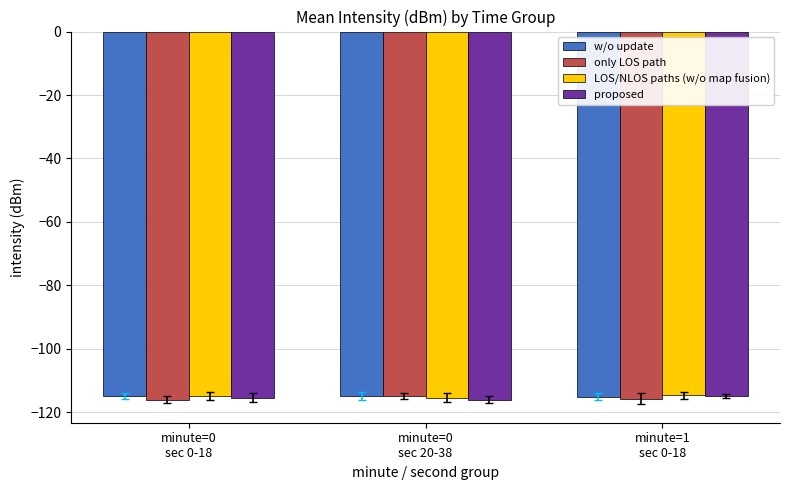

What are all the series names shown in the legend?

w/o update, only LOS path, LOS/NLOS paths (w/o map fusion), proposed